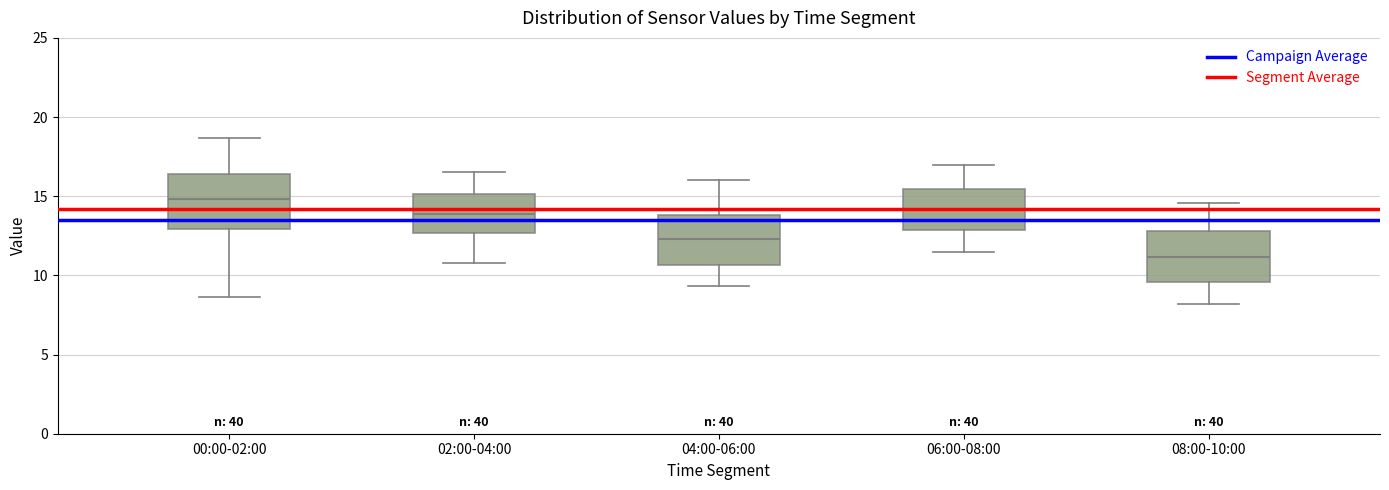

Which box has the lowest median line?

08:00-10:00